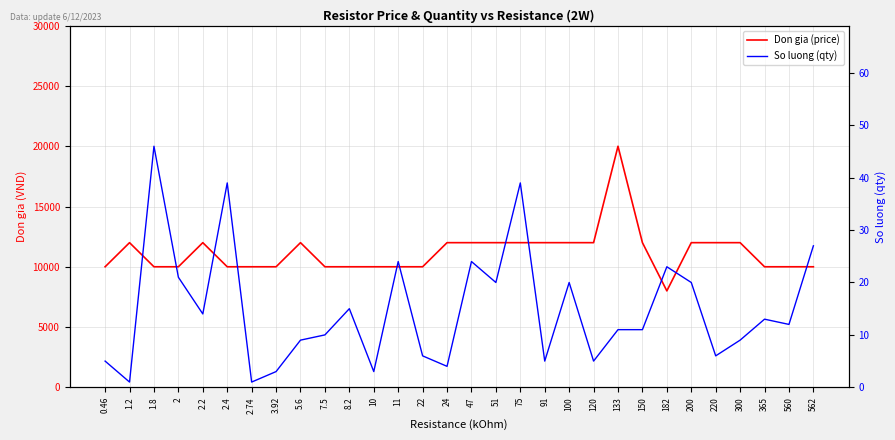

What are all the series names shown in the legend?

Don gia (price), So luong (qty)